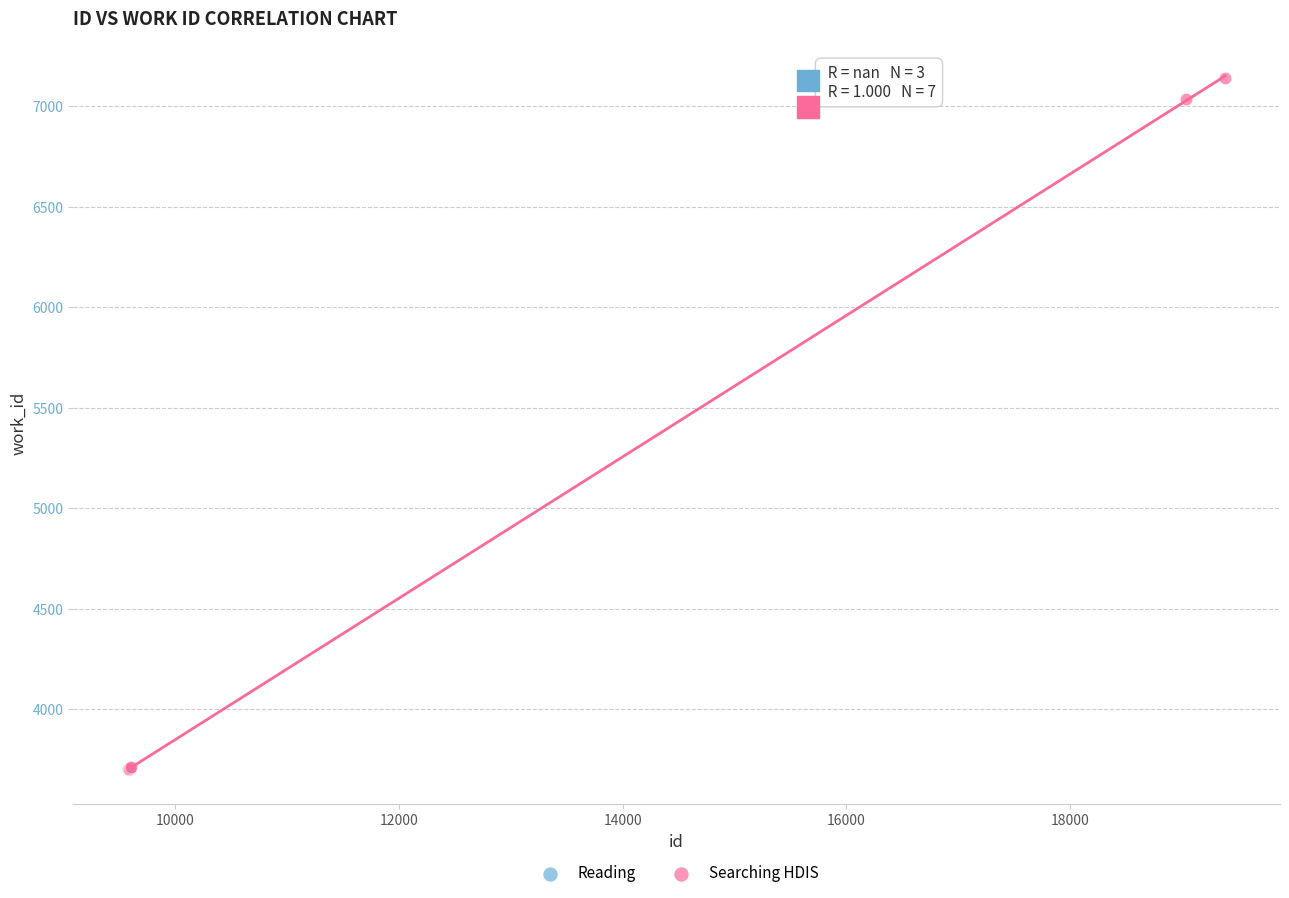

Which series contains the highest Y value?

Searching HDIS